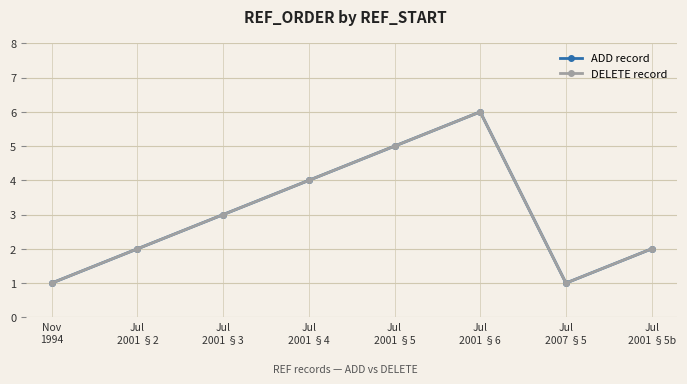

The ADD record series shows 6 at Jul
2001 §6. True or false?

True